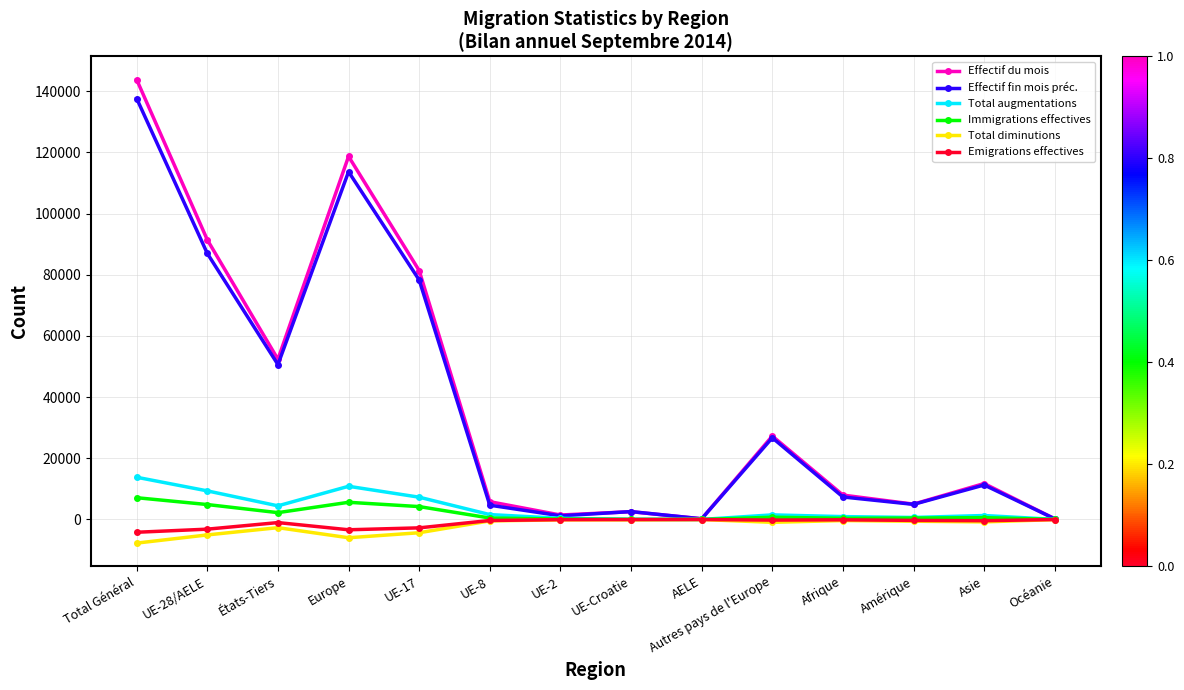

At which category is the sum across all series the highest?

Total Général